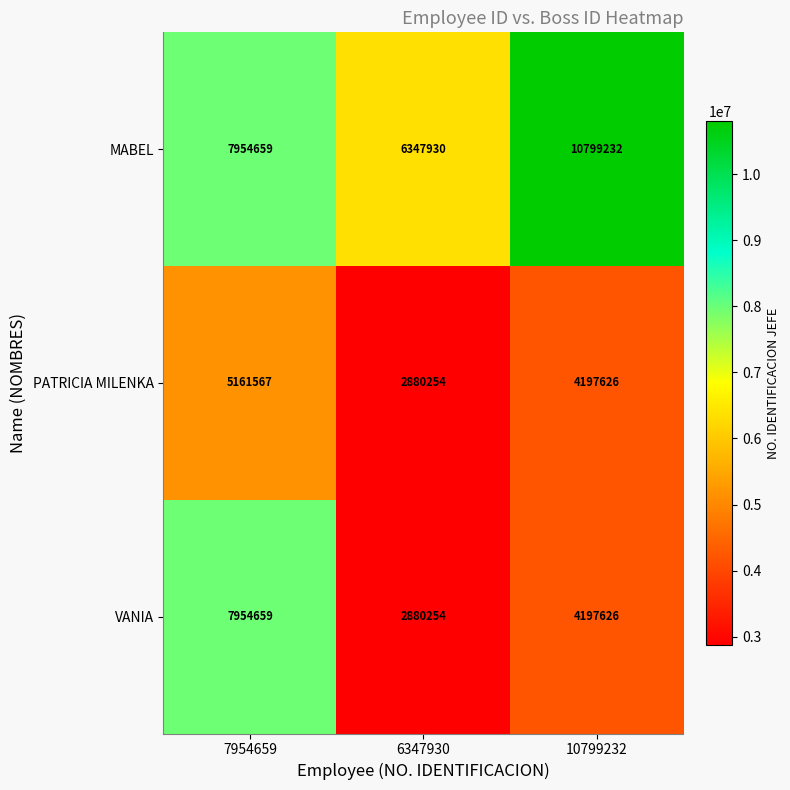

What is the total value across all series at 6347930?

12108438